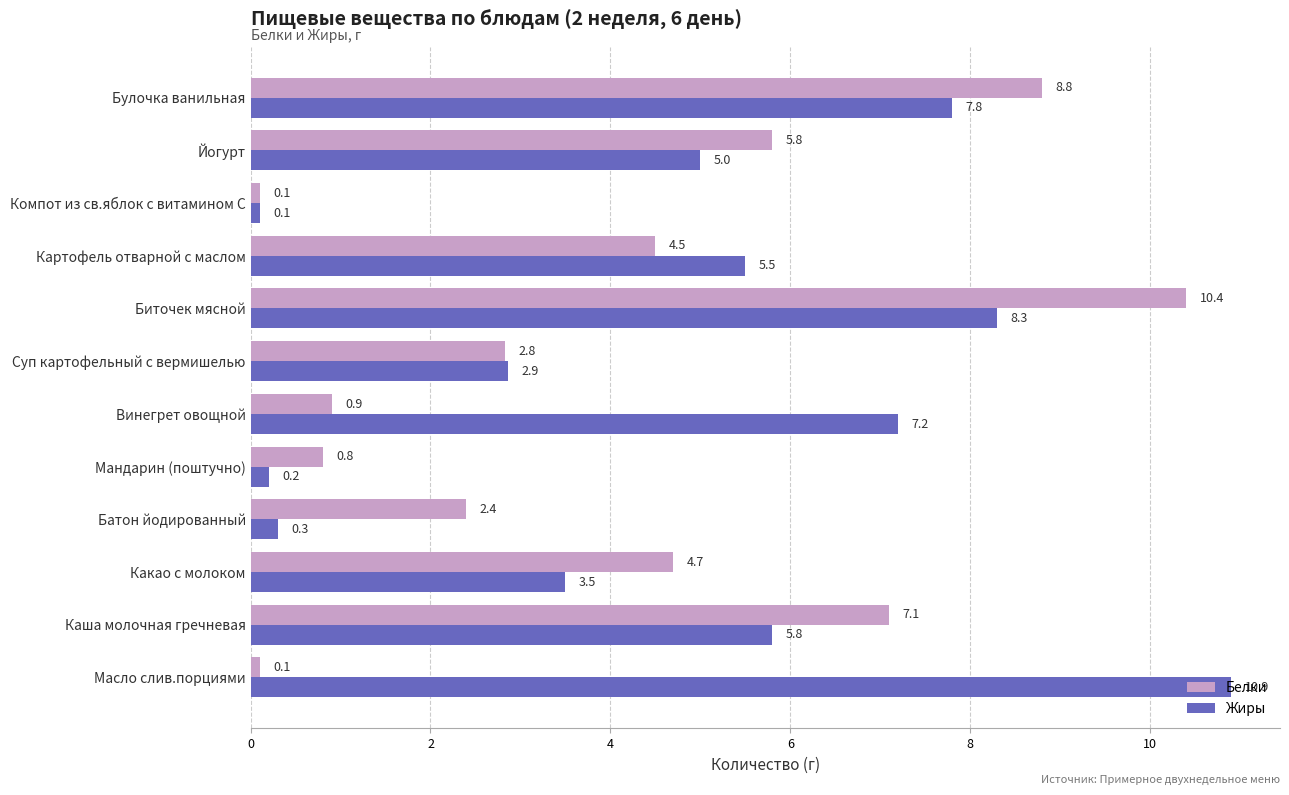

The value of Жиры at Йогурт is 1.3. True or false?

False